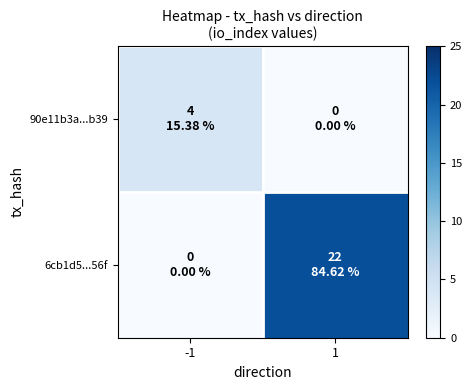

Which label corresponds to the largest value in the chart?

1